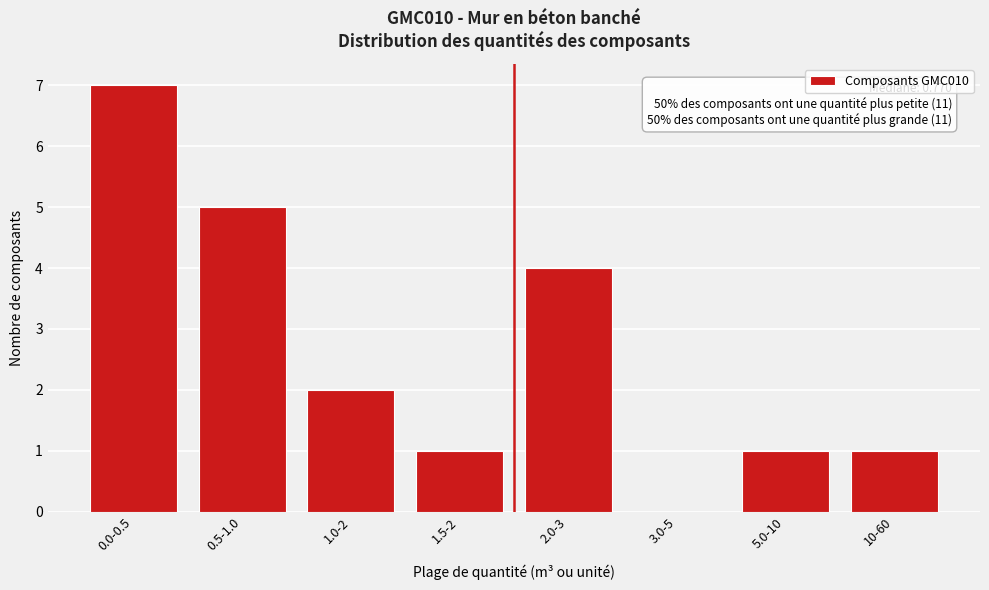

Reading left to right, extract all data points from this chart.

0.0-0.5=7	0.5-1.0=5	1.0-2=2	1.5-2=1	2.0-3=4	3.0-5=0	5.0-10=1	10-60=1